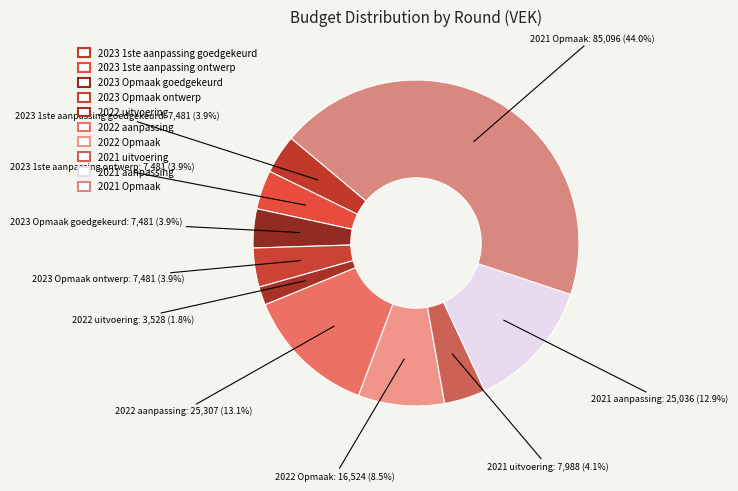

Is it true that 2022 Opmaak is 2% of the pie?

False